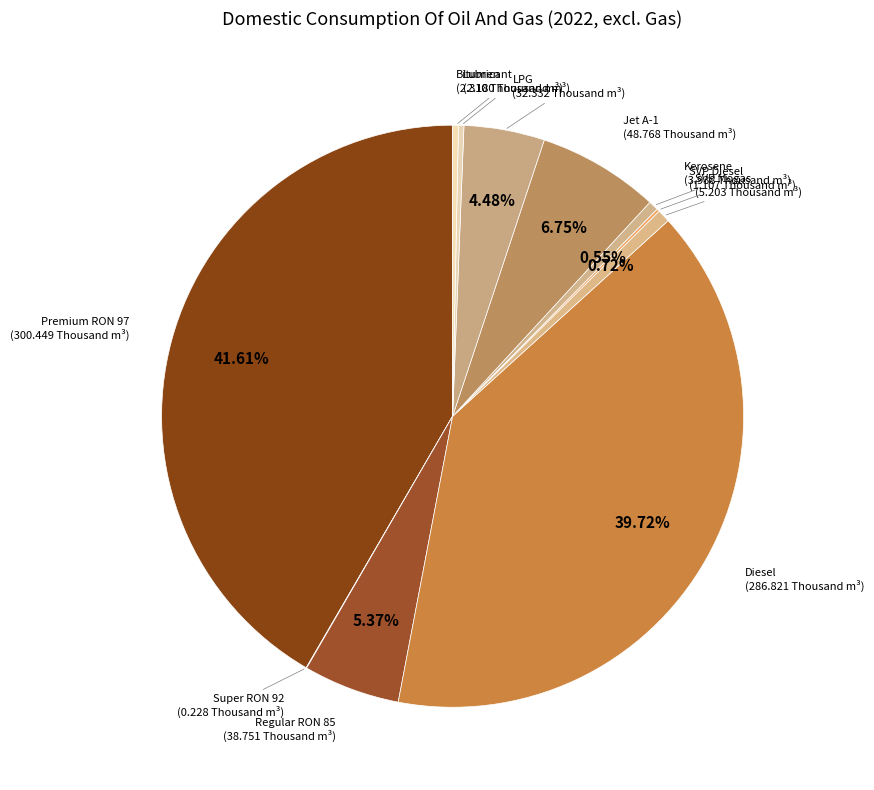

Which slice is the largest?

Premium RON 97